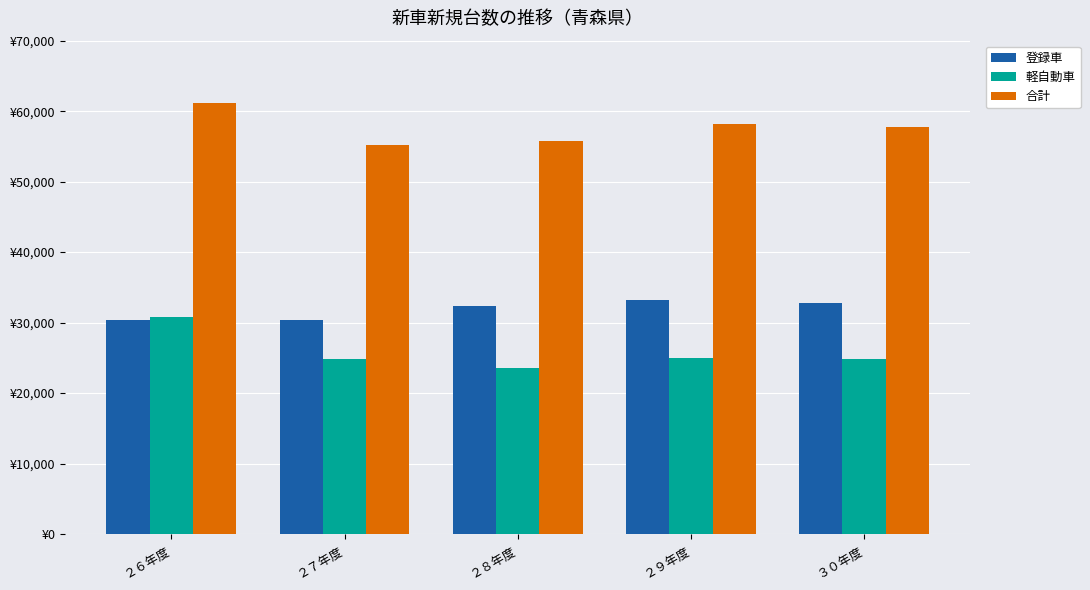

At which label does 軽自動車 first exceed 24888?

２６年度